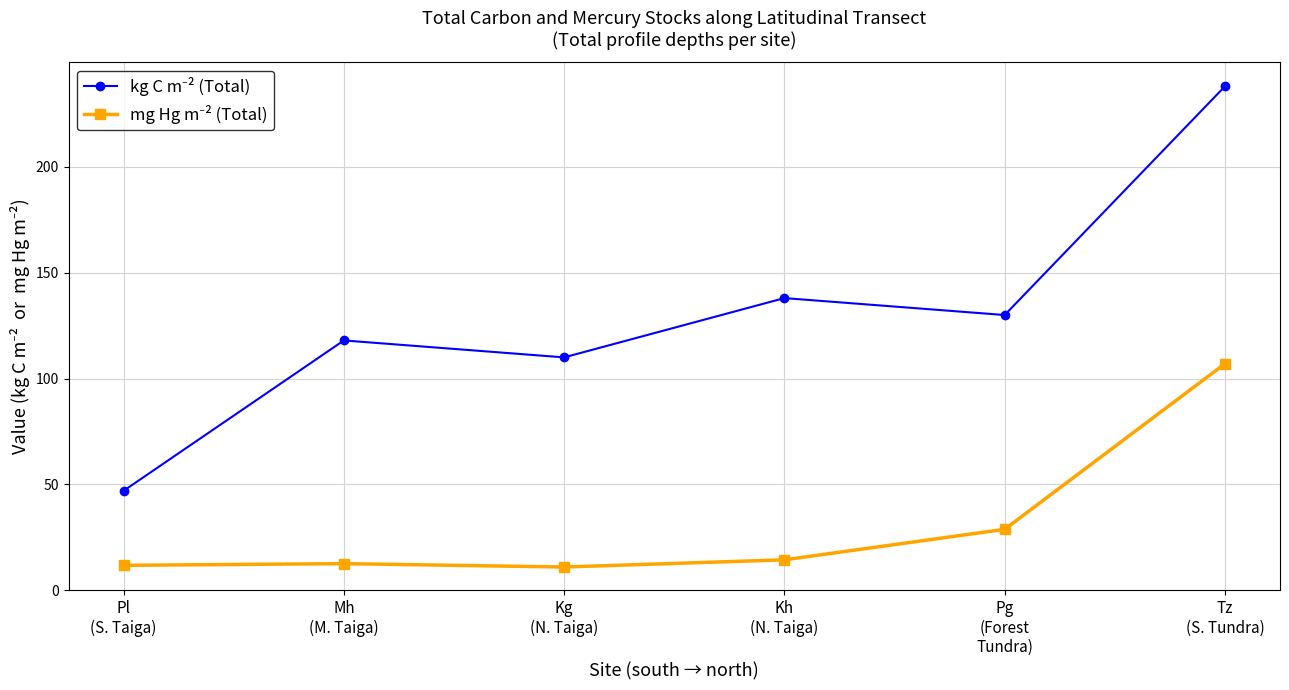

What is the total value across all series at Tz
(S. Tundra)?

345.0